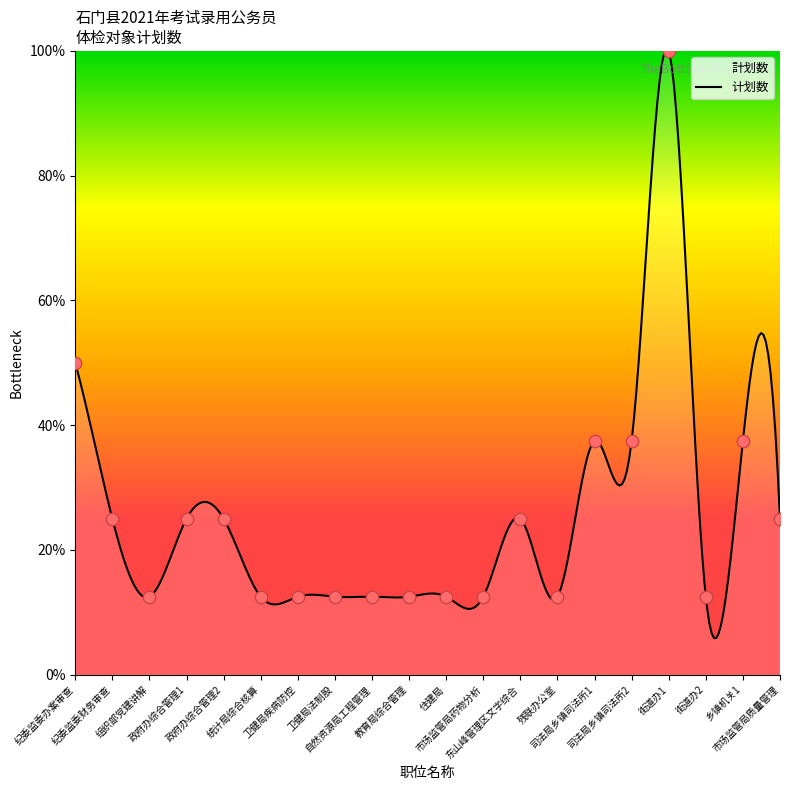

What is the change in value from 教育局综合管理 to 乡镇机关1?

+25.0